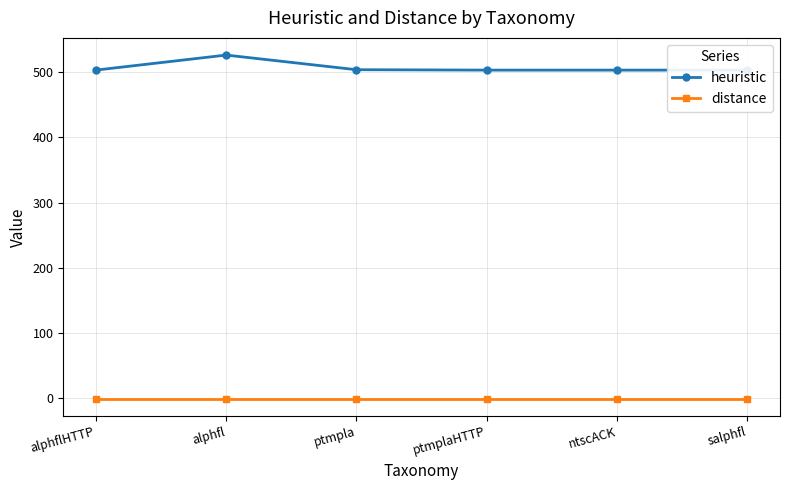

Read the heuristic value at alphfl.

526.0